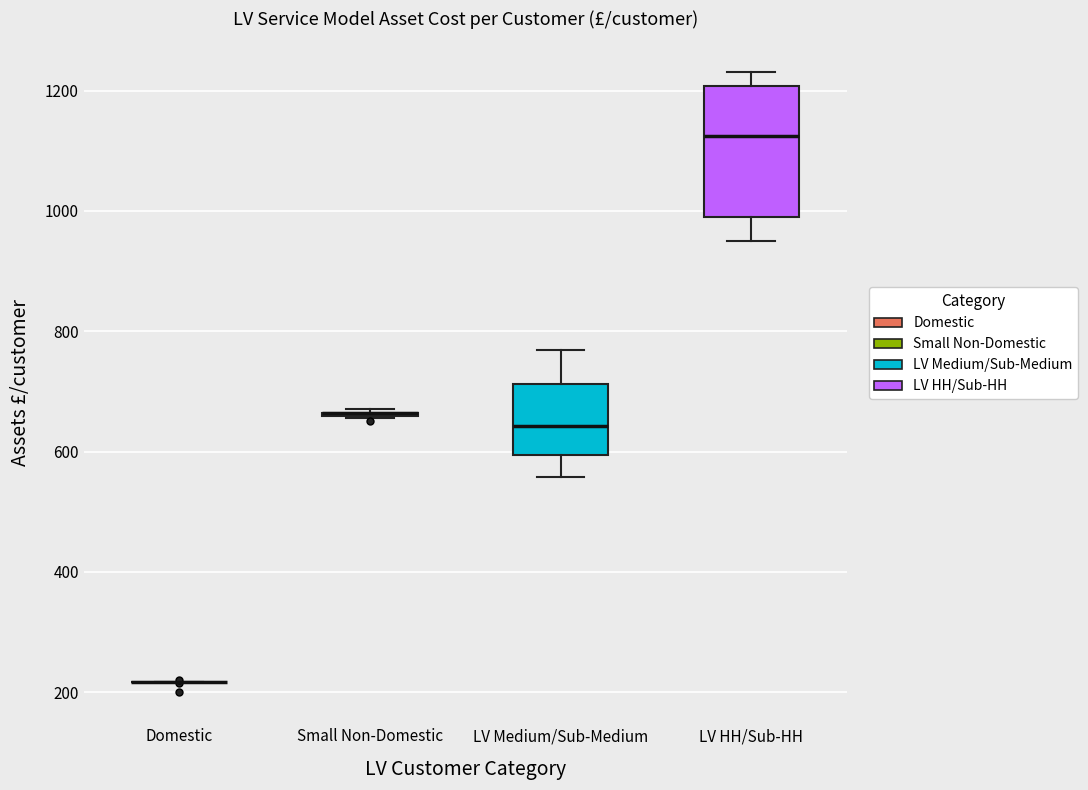

Reading left to right, read every box against the y-axis: the position of its median line, the range the box covers, and the ends of its whiskers. The values are not printed on the chart, so give them approximately, as read against the axis.

Domestic: box collapsed to a line at 220, whiskers 220 to 220
Small Non-Domestic: box collapsed to a line at 660, whiskers 660 to 680
LV Medium/Sub-Medium: median 640, box 600 to 720, whiskers 560 to 760
LV HH/Sub-HH: median 1120, box 1000 to 1200, whiskers 960 to 1240